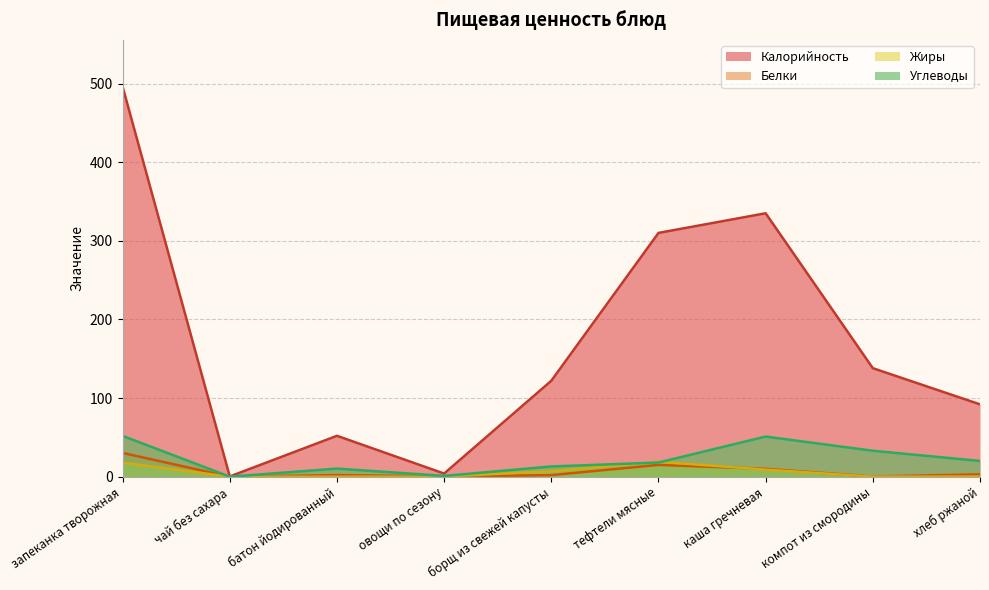

What position from the left is компот из смородины?

8